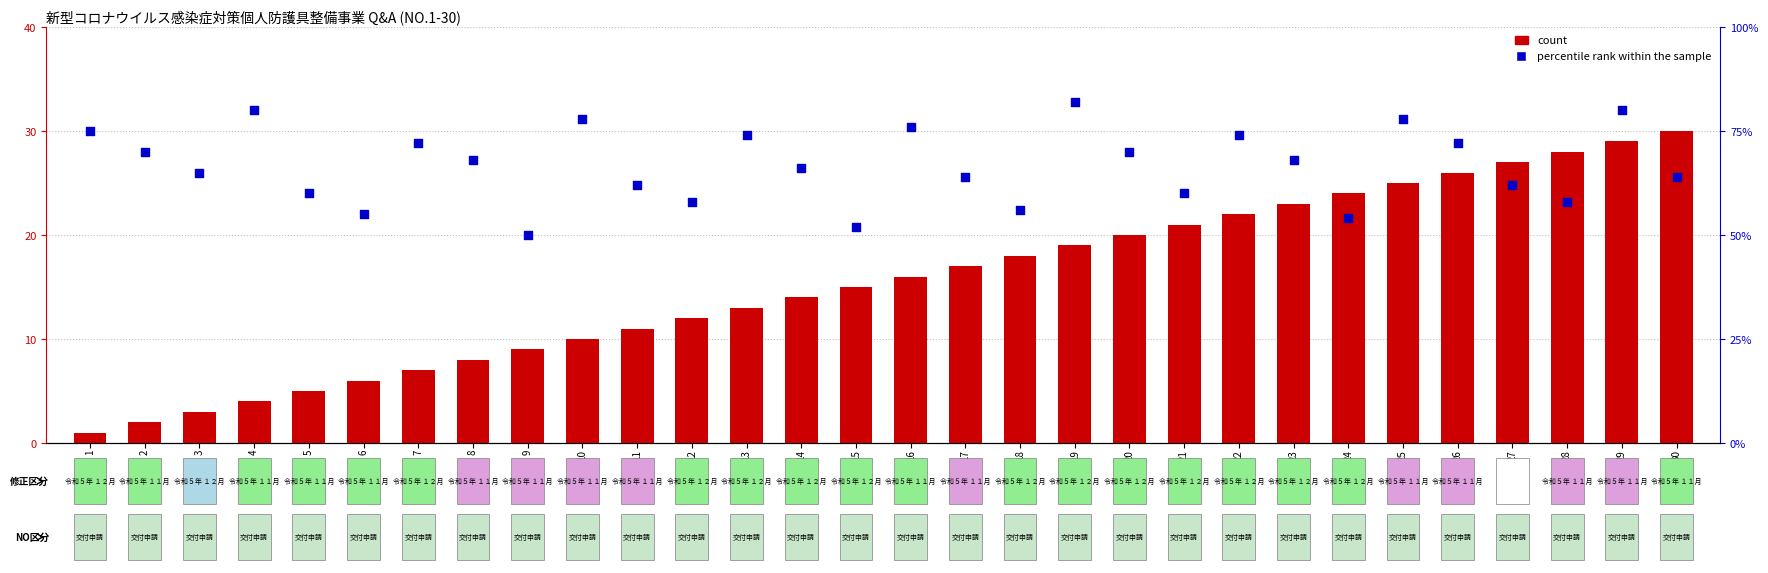

Which series has the widest spread of Y values?

percentile rank within the sample